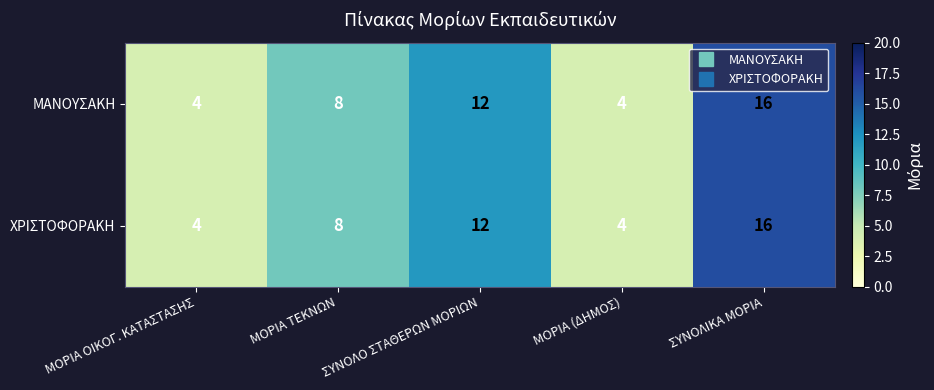

How many distinct data groups are displayed?

2